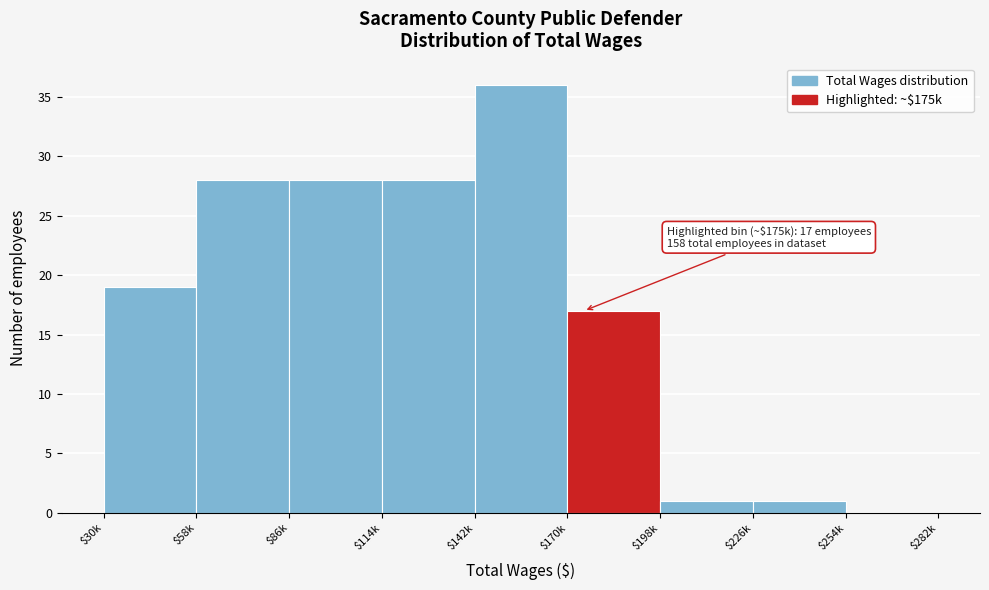

What is the greatest value displayed?

36